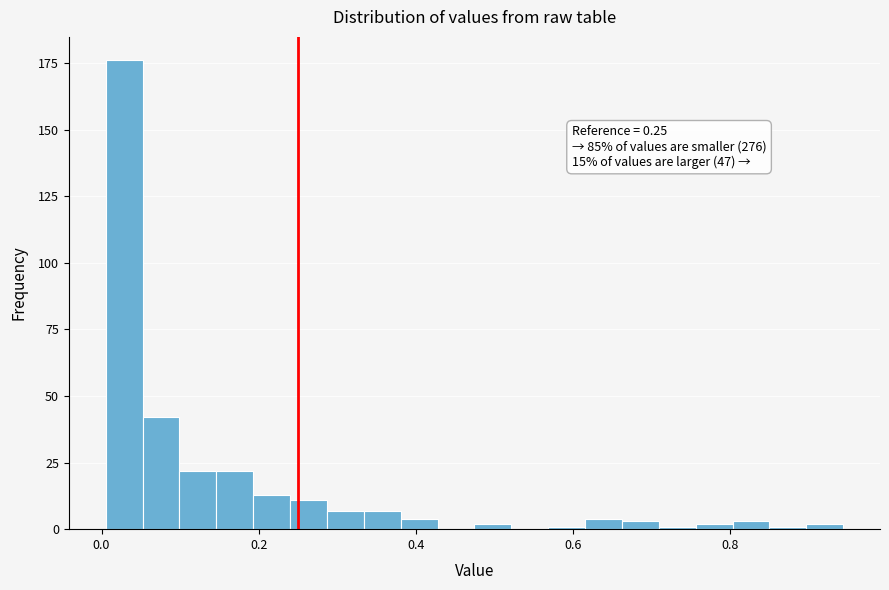

Around what value on the x-axis is the tallest bar? Give the approximate position of its centre, as read against the axis.

0.02